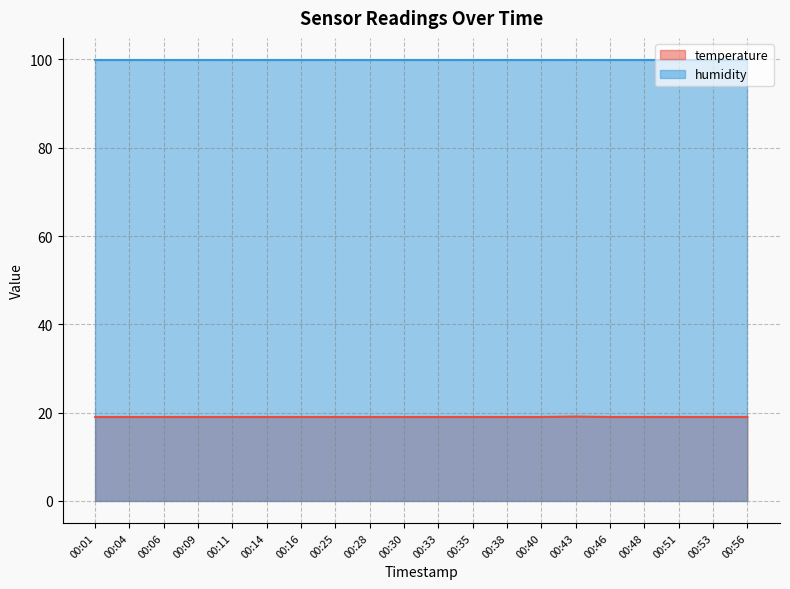

Between 00:40 and 00:33, which is larger?

00:40